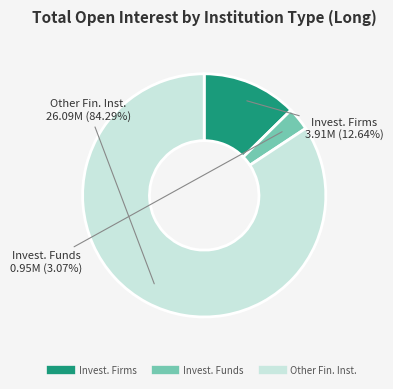

Count the number of slices in the pie.

3